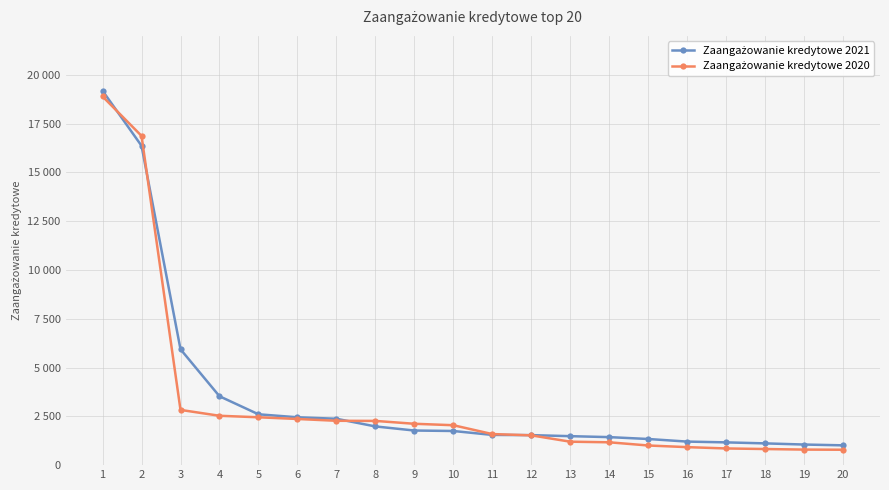

Which category has the lowest value in the Zaangażowanie kredytowe 2020 series?

20